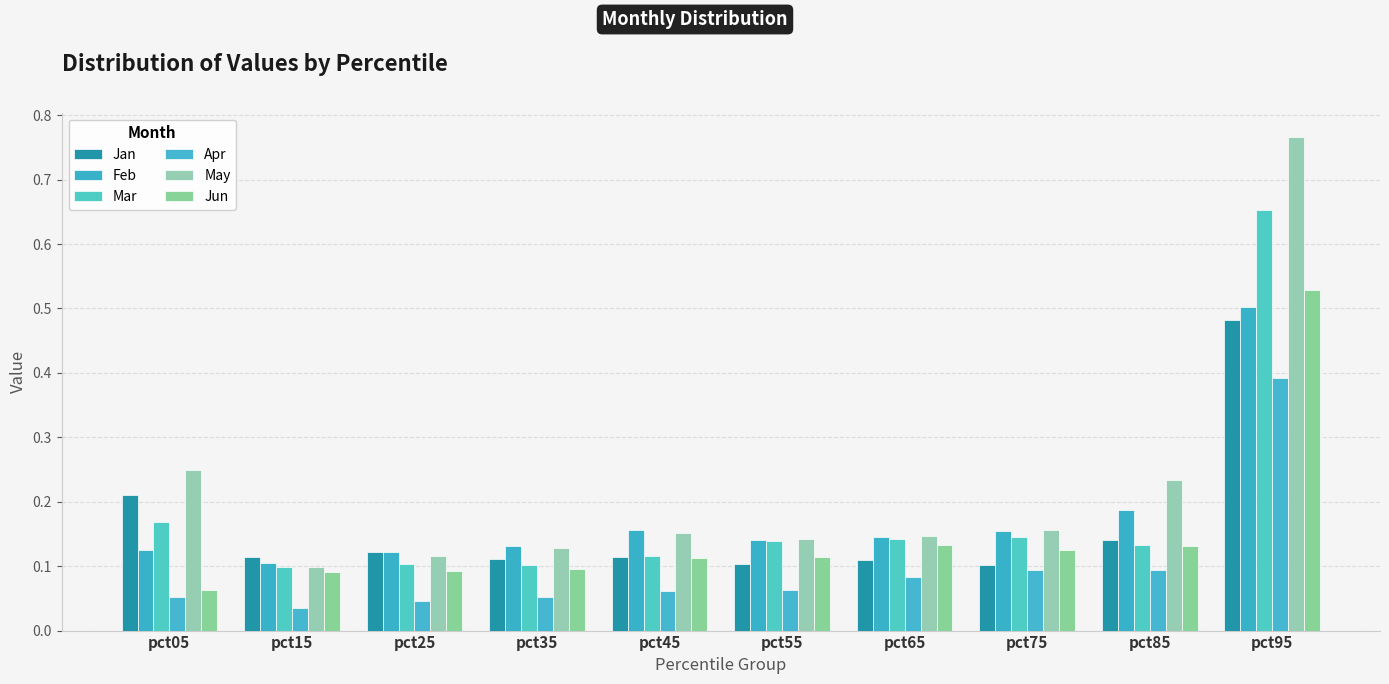

Reading left to right, list all the values displayed in this chart.

Jan: pct05=0.2	pct15=0.1	pct25=0.1	pct35=0.1	pct45=0.1	pct55=0.1	pct65=0.1	pct75=0.1	pct85=0.1	pct95=0.5
Feb: pct05=0.1	pct15=0.1	pct25=0.1	pct35=0.1	pct45=0.2	pct55=0.1	pct65=0.1	pct75=0.2	pct85=0.2	pct95=0.5
Mar: pct05=0.2	pct15=0.1	pct25=0.1	pct35=0.1	pct45=0.1	pct55=0.1	pct65=0.1	pct75=0.1	pct85=0.1	pct95=0.7
Apr: pct05=0.1	pct15=0.0	pct25=0.0	pct35=0.1	pct45=0.1	pct55=0.1	pct65=0.1	pct75=0.1	pct85=0.1	pct95=0.4
May: pct05=0.2	pct15=0.1	pct25=0.1	pct35=0.1	pct45=0.2	pct55=0.1	pct65=0.1	pct75=0.2	pct85=0.2	pct95=0.8
Jun: pct05=0.1	pct15=0.1	pct25=0.1	pct35=0.1	pct45=0.1	pct55=0.1	pct65=0.1	pct75=0.1	pct85=0.1	pct95=0.5